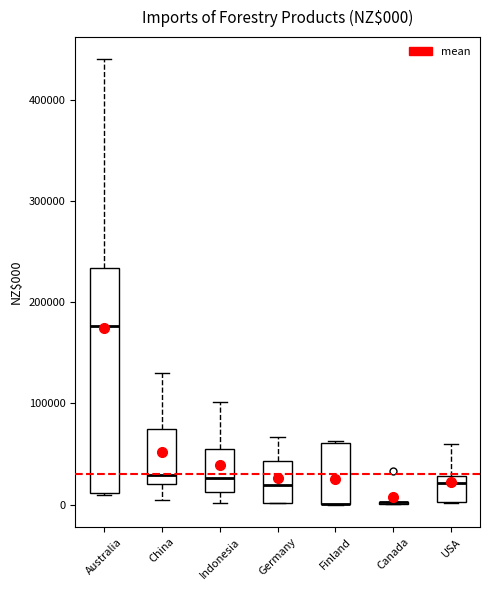

Comparing the boxes themselves (not the whiskers), which one is the tallest?

Australia